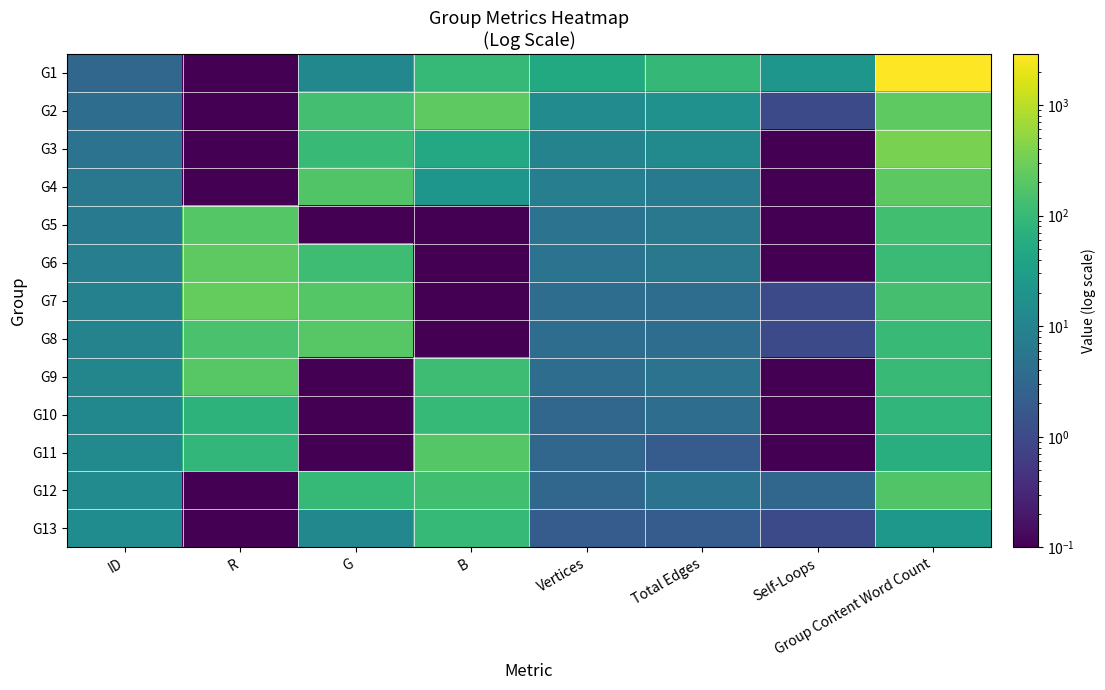

Rank the series by their maximum value, from lowest to highest.

G10, G13, G12, G5, G11, G8, G9, G4, G2, G6, G7, G3, G1